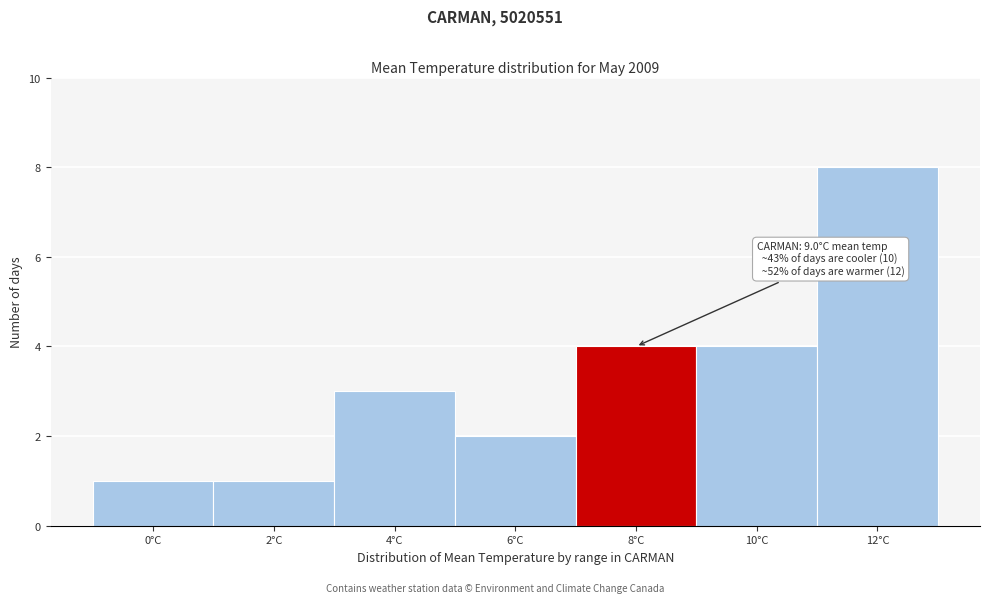

Reading right to left, list all the values displayed in this chart.

12°C=8	10°C=4	8°C=4	6°C=2	4°C=3	2°C=1	0°C=1